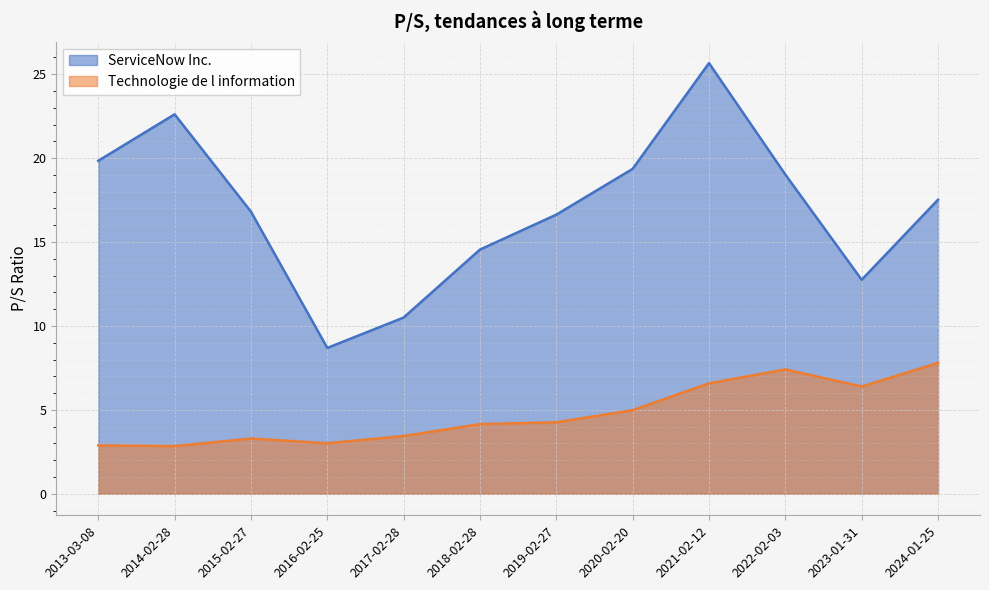

How many lines are shown in the chart?

2